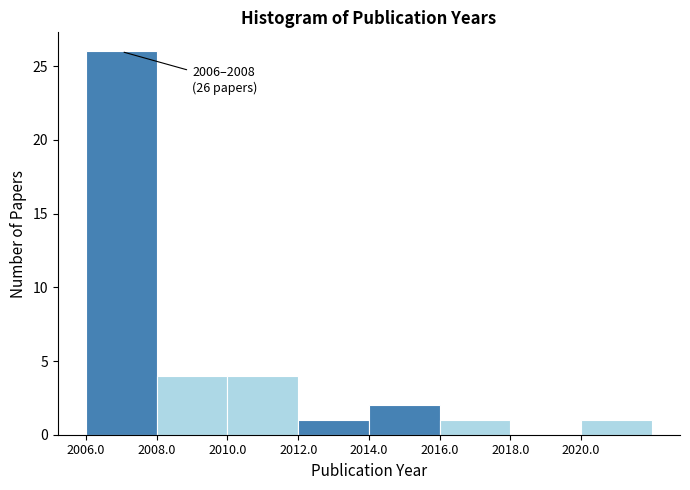

Over which range of the x-axis is the bar tallest?

2006 to 2008